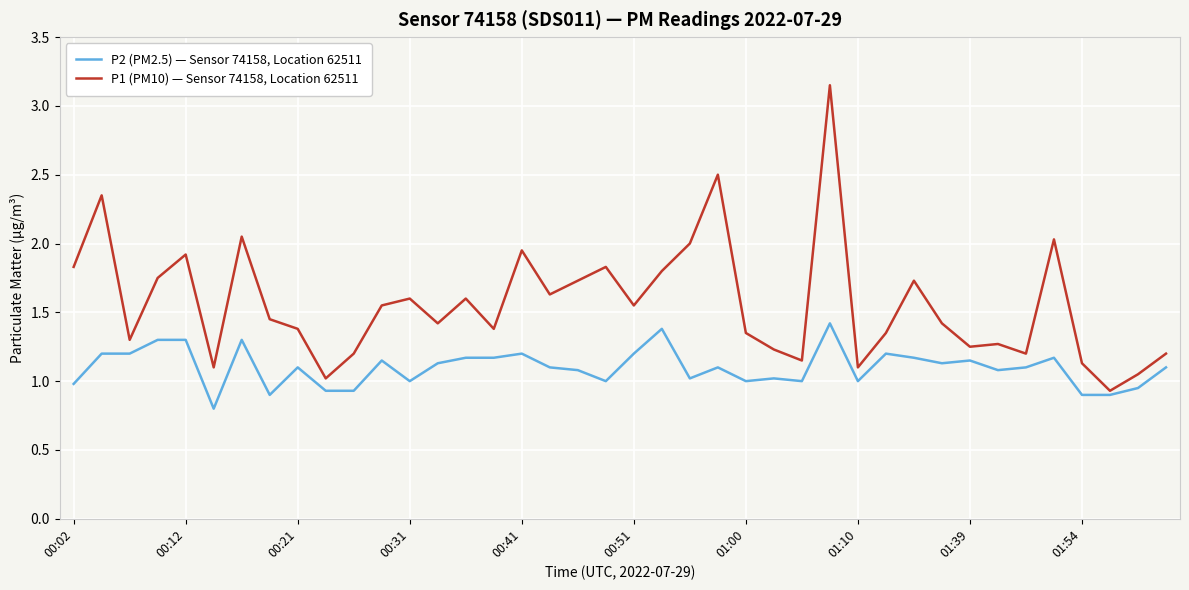

List the series in order of their overall mean, highest first.

P1 (PM10) — Sensor 74158, Location 62511, P2 (PM2.5) — Sensor 74158, Location 62511